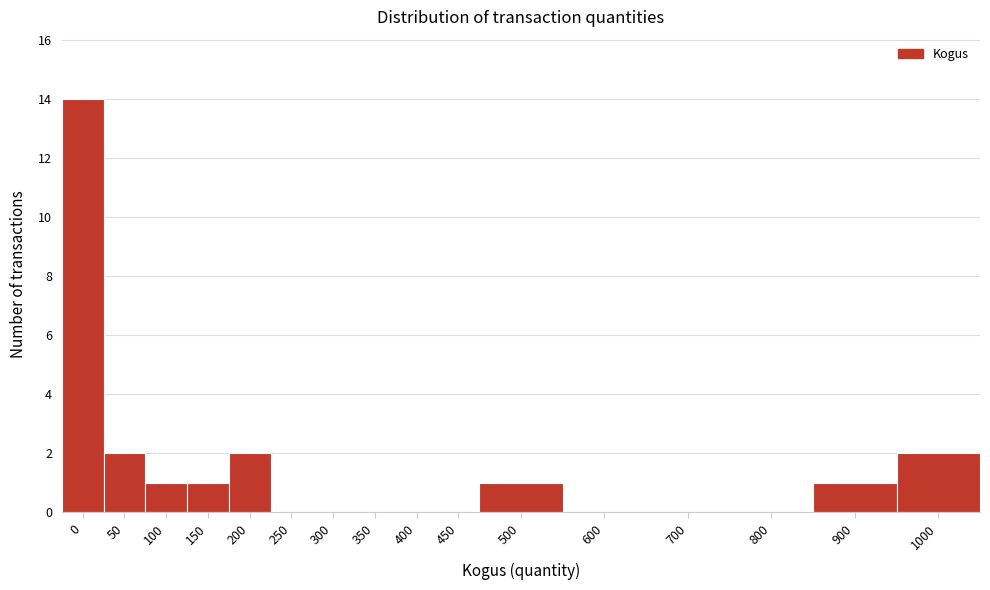

Reading left to right, list all the values displayed in this chart.

0=14	50=2	100=1	150=1	200=2	250=0	300=0	350=0	400=0	450=0	500=1	600=0	700=0	800=0	900=1	1000=2